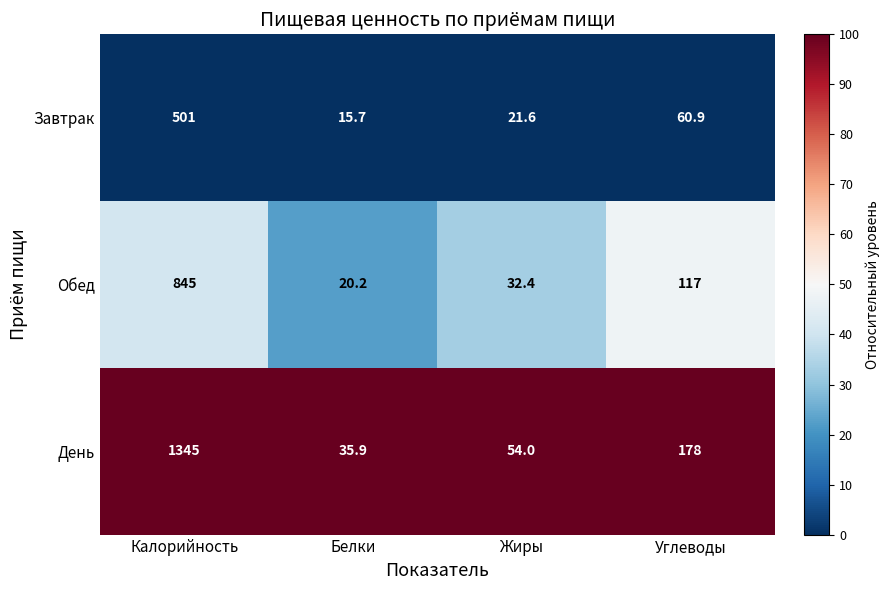

What is the maximum value for Обед?

845.0